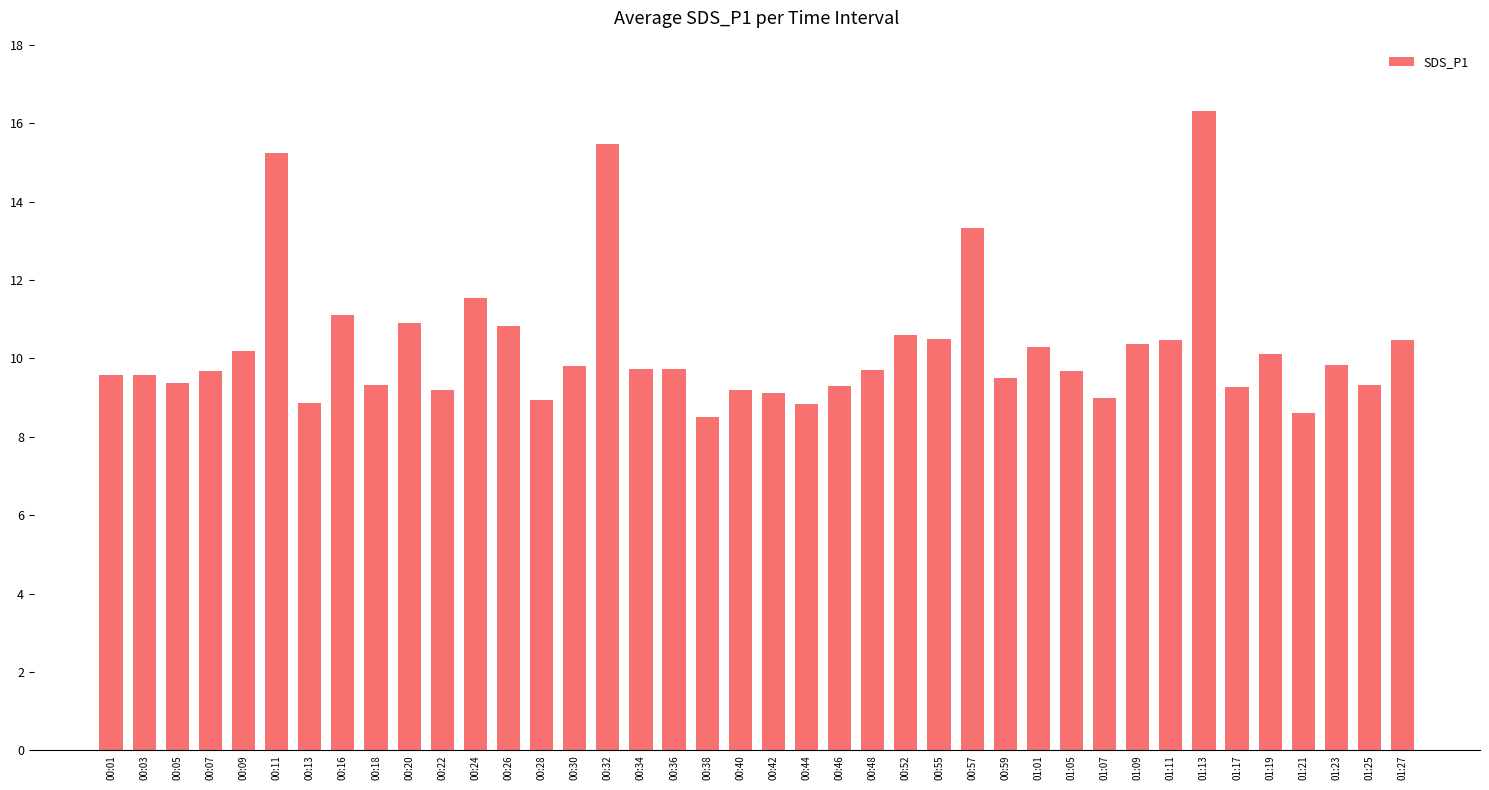

Which category has the highest value across all series?

01:13